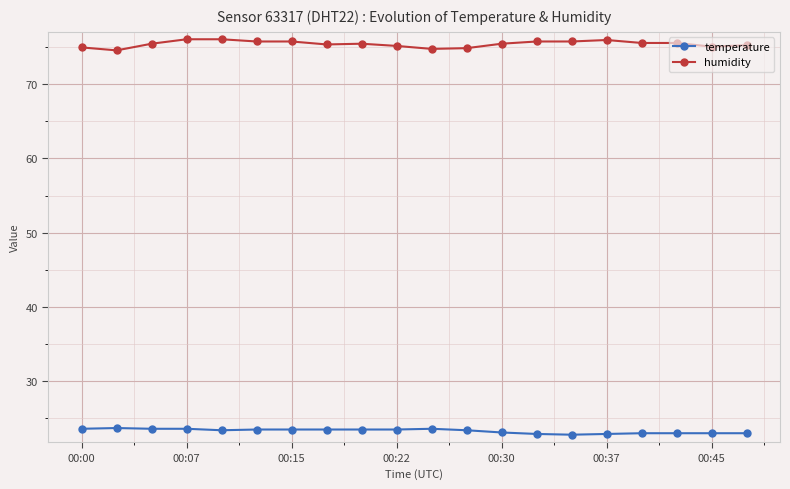

Rank the series by their average value, from highest to lowest.

humidity, temperature